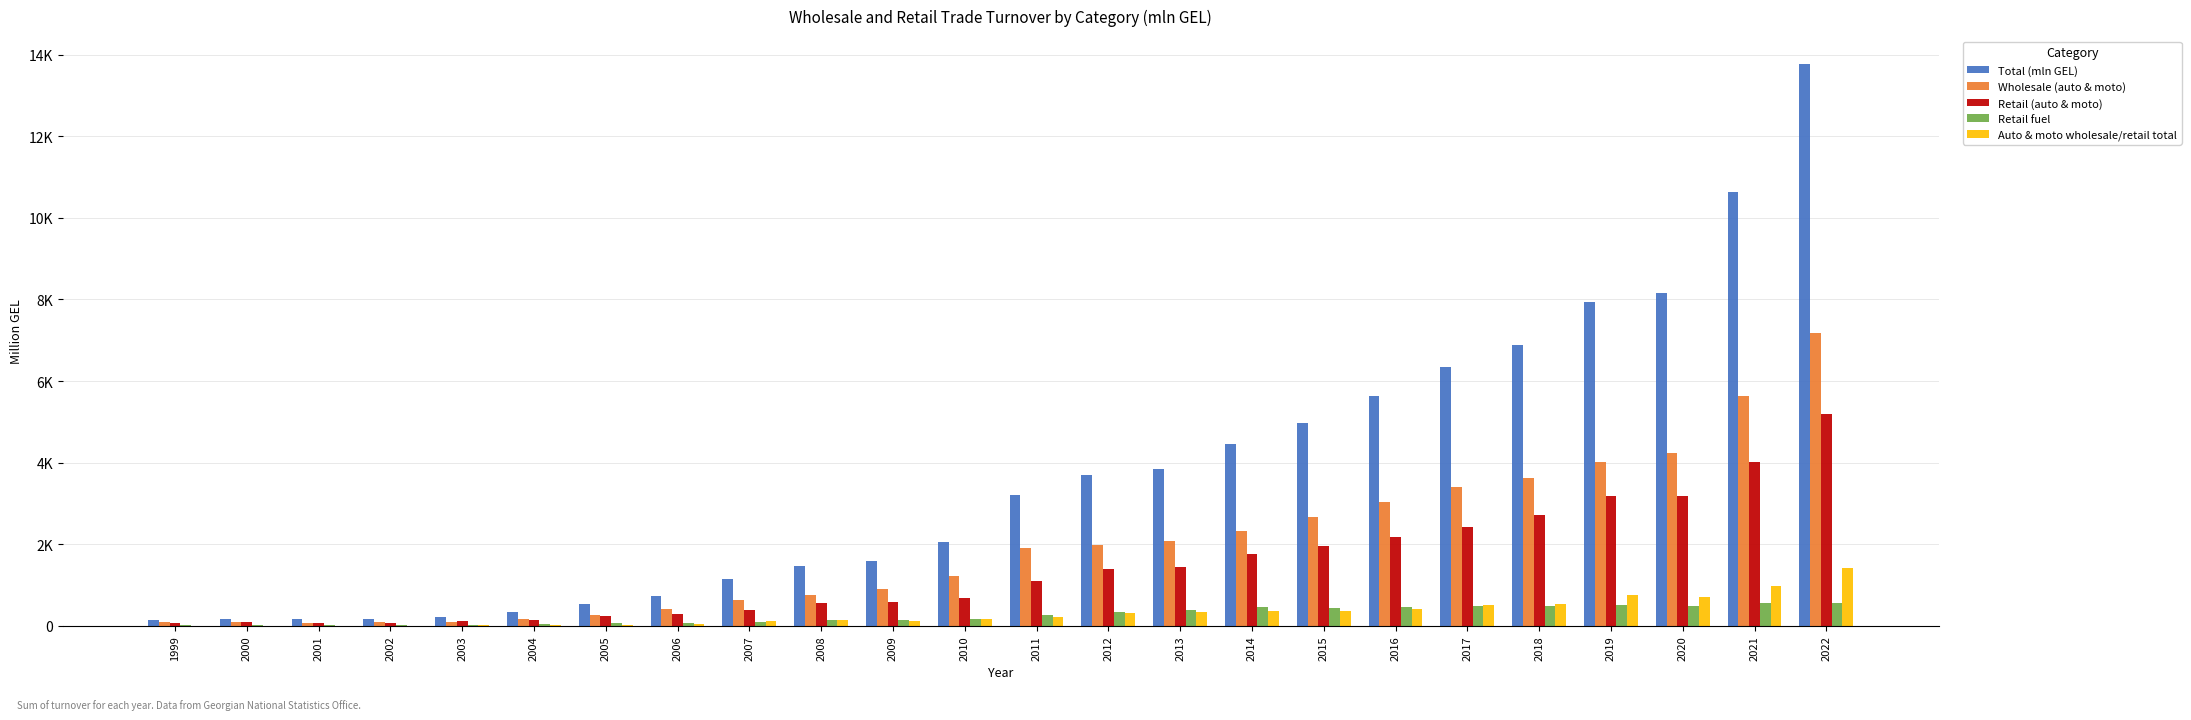

At which label does Total (mln GEL) first exceed 3209?

2011